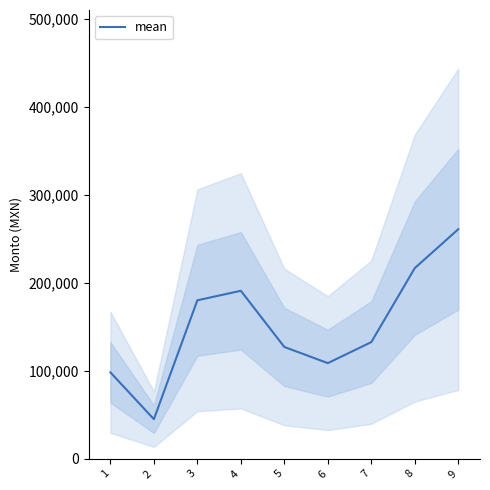

Reading left to right, transcribe all the data shown in this chart.

98160.0	45000.0	180000.0	190800.0	127000.0	108650.0	132500.0	216551.8	260720.8